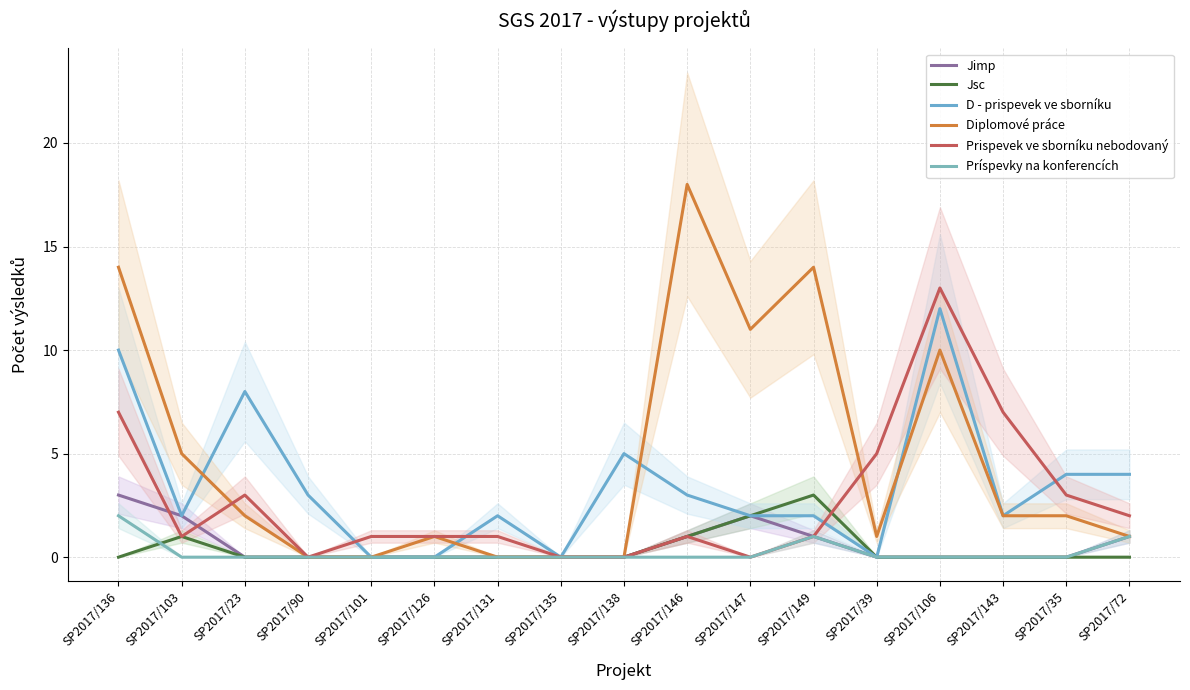

How many lines are shown in the chart?

6